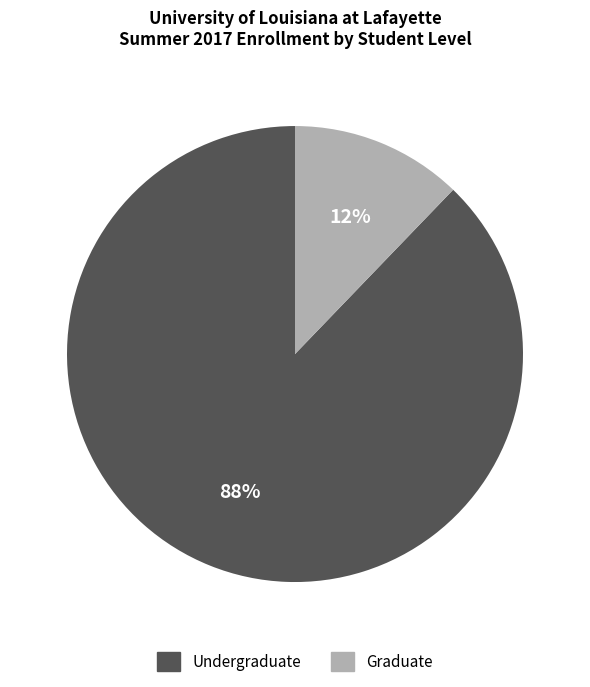

Which slice is the smallest?

Graduate